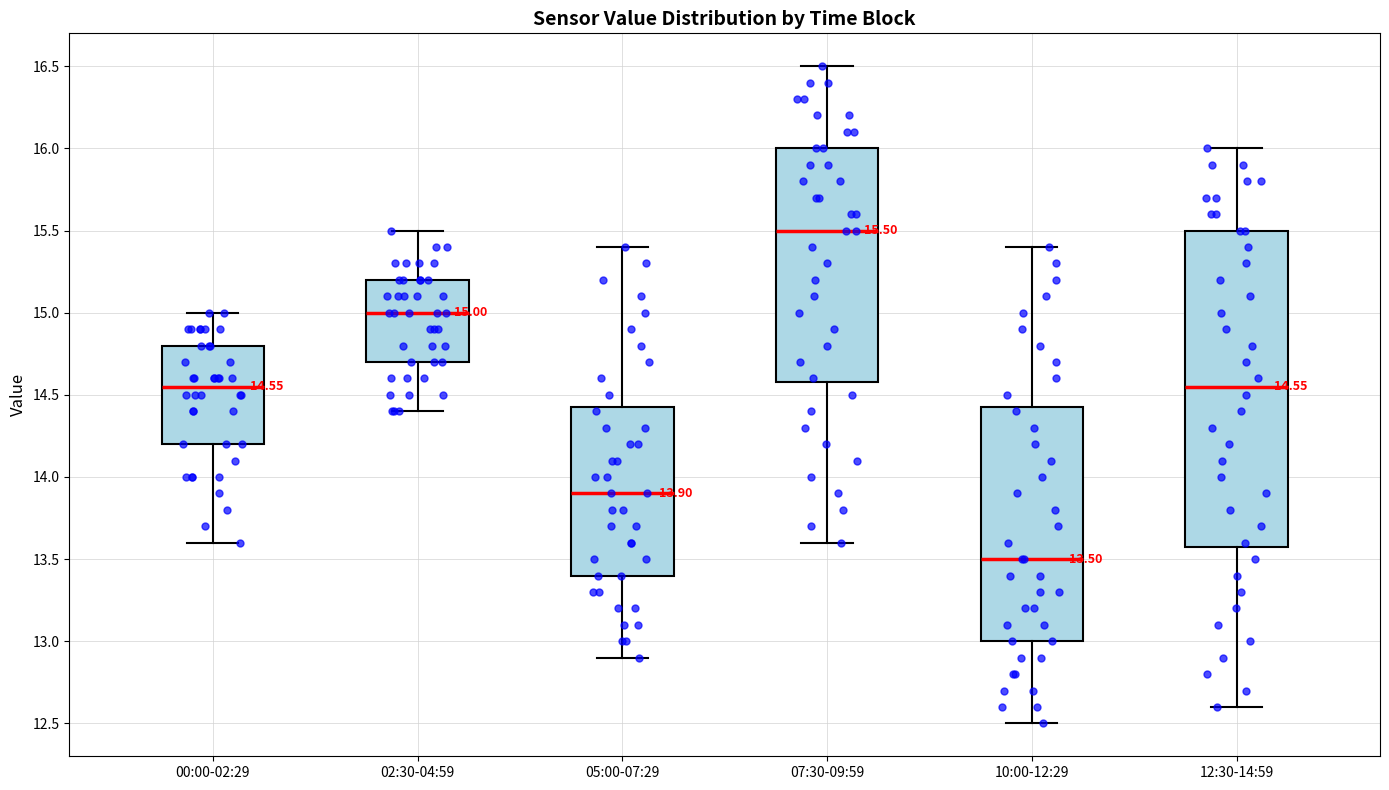

Which box's median line is the highest?

07:30-09:59